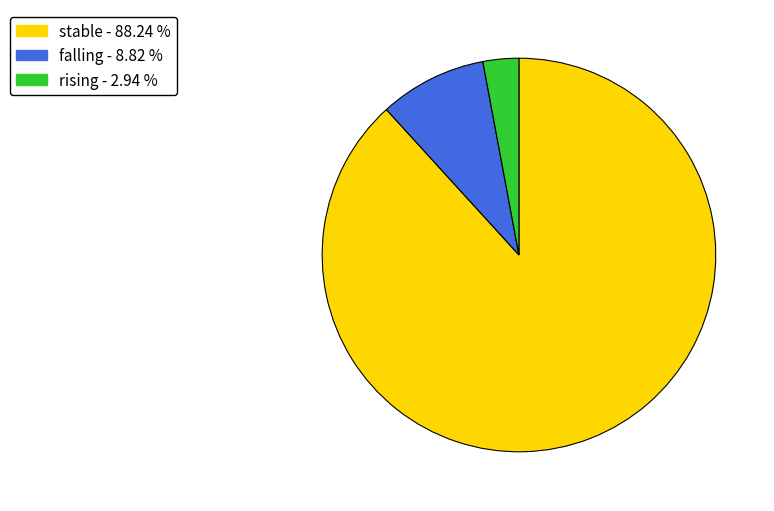

Rank the categories by value from highest to lowest.

stable, falling, rising